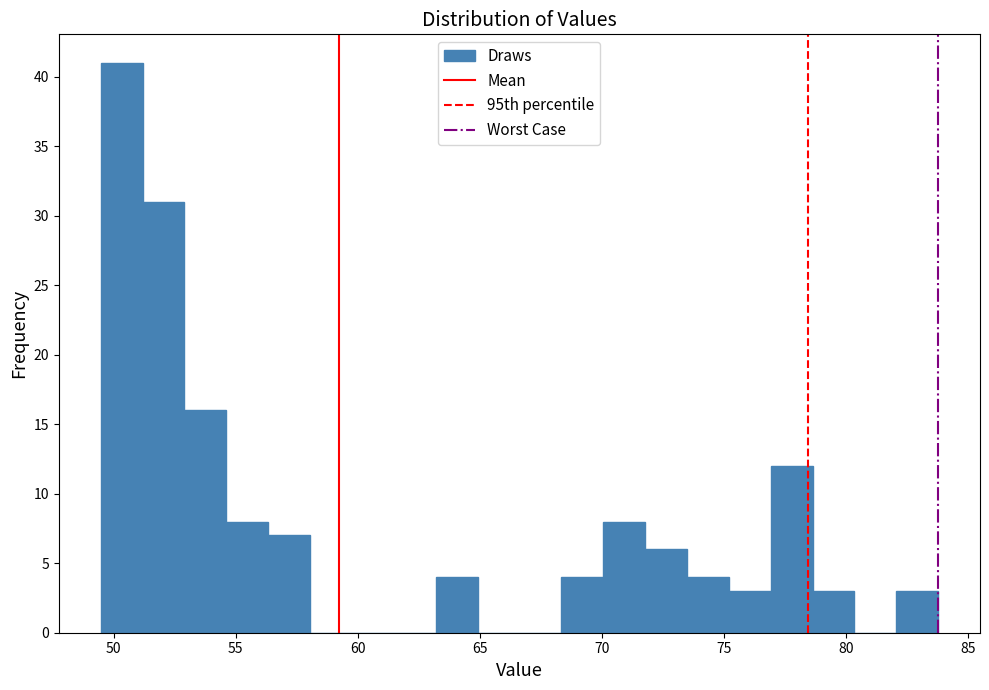

Read against the x-axis, roughly where is the centre of the tallest bar?

50.5